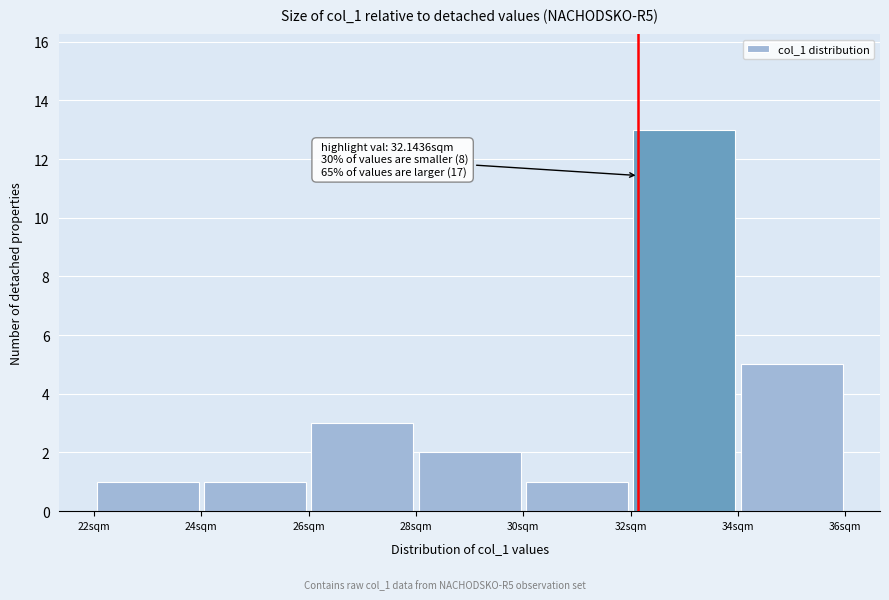

Over which range of the x-axis is the bar tallest?

32 to 34